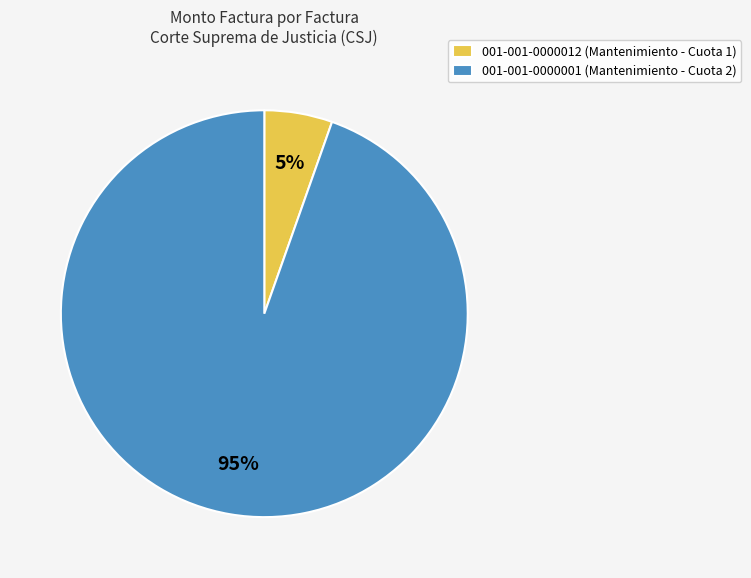

What percentage is the 001-001-0000001 slice, to the nearest percent?

95%